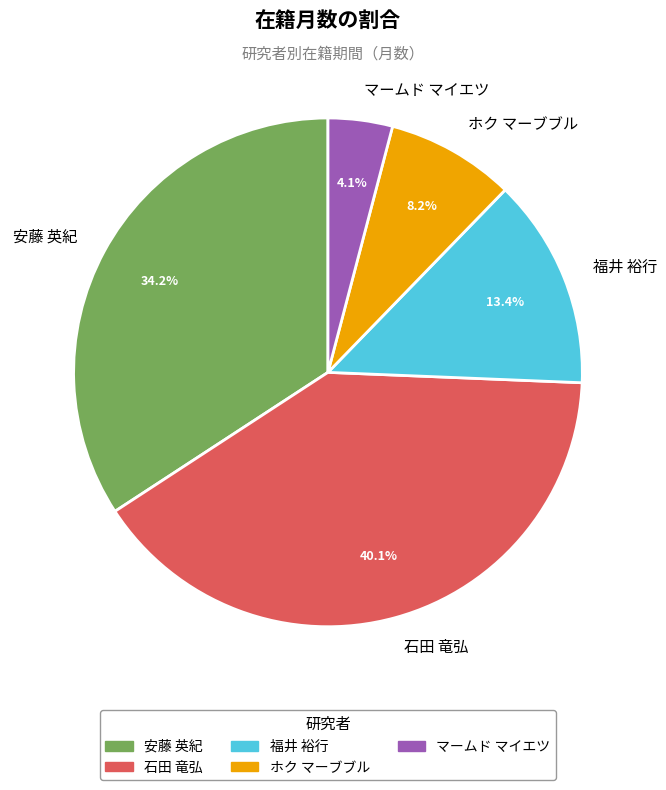

The 福井 裕行 slice represents 7% of the pie. True or false?

False